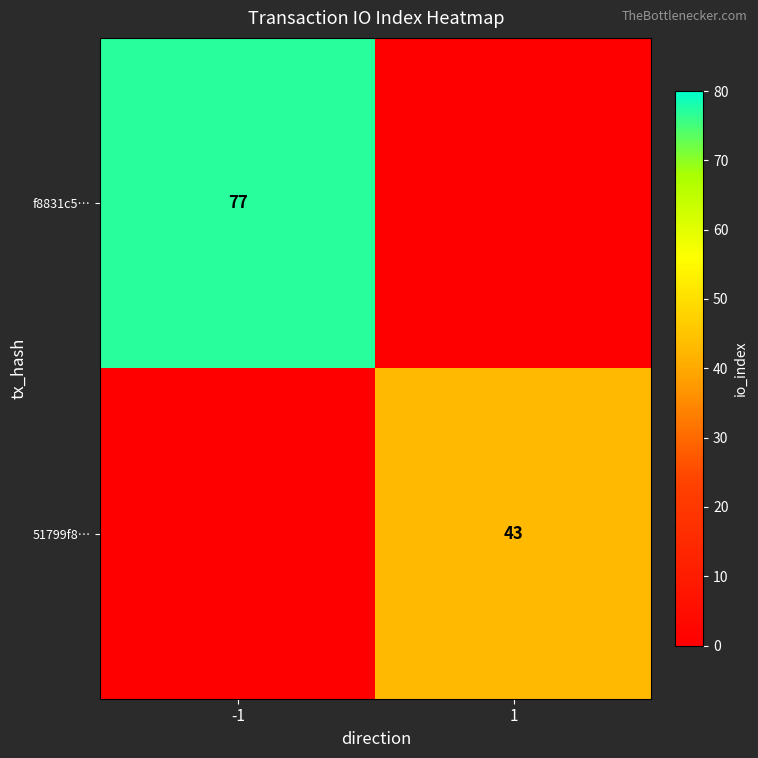

The value of 51799f8… at 1 is 64. True or false?

False